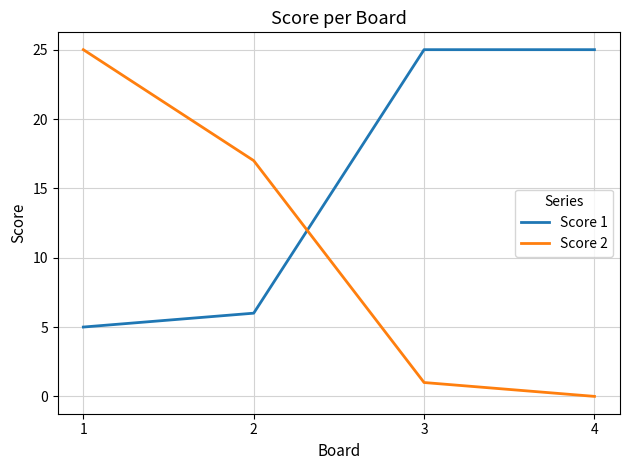

True or false: Score 1 and Score 2 cross at least once.

True